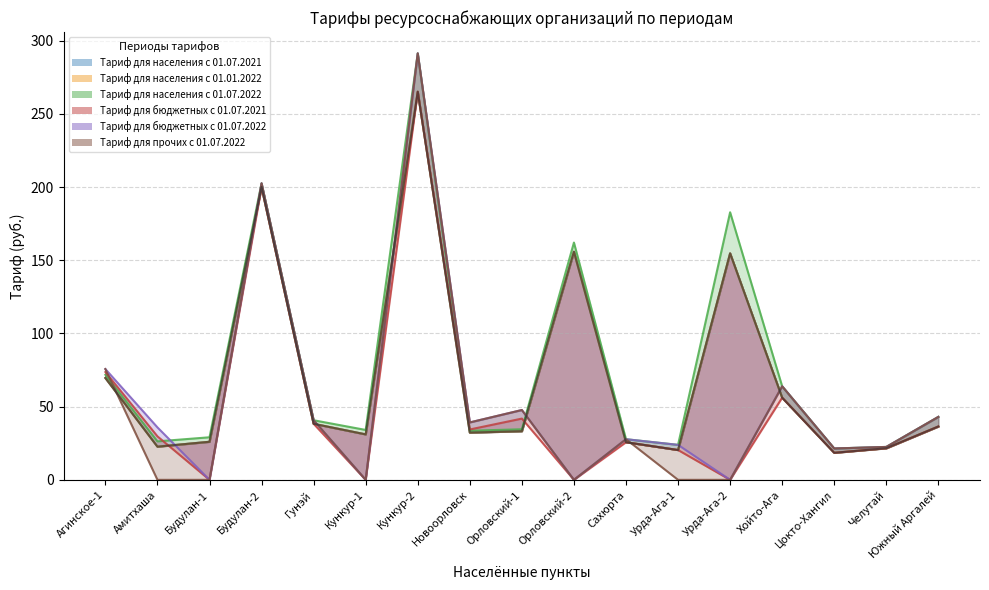

List the labels in order of value, smallest first.

Цокто-Хангил, Урда-Ага-1, Челутай, Амитхаша, Сахюрта, Будулан-1, Кункур-1, Новоорловск, Орловский-1, Южный Аргалей, Гунэй, Хойто-Ага, Агинское-1, Урда-Ага-2, Орловский-2, Будулан-2, Кункур-2